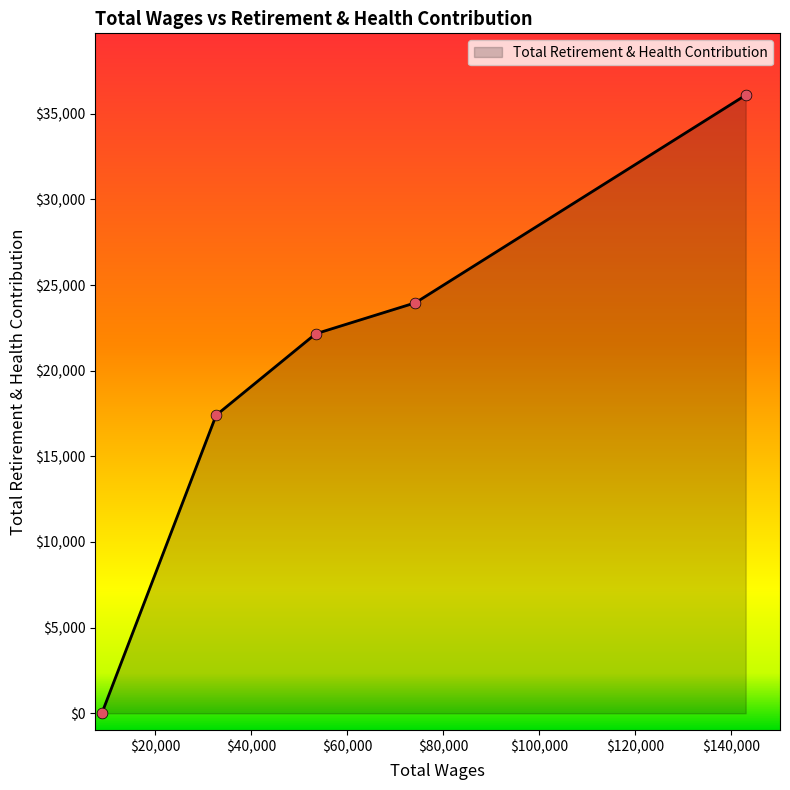

What is the greatest value displayed?

36092